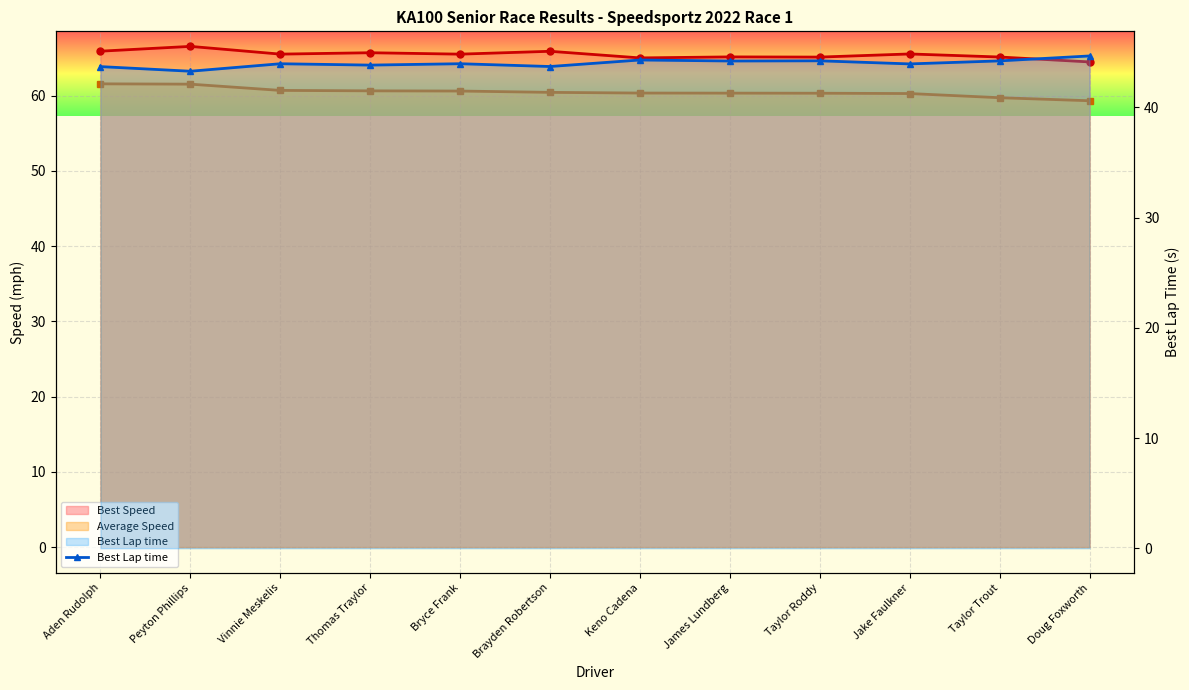

Which category has the lowest value across all series?

Peyton Phillips